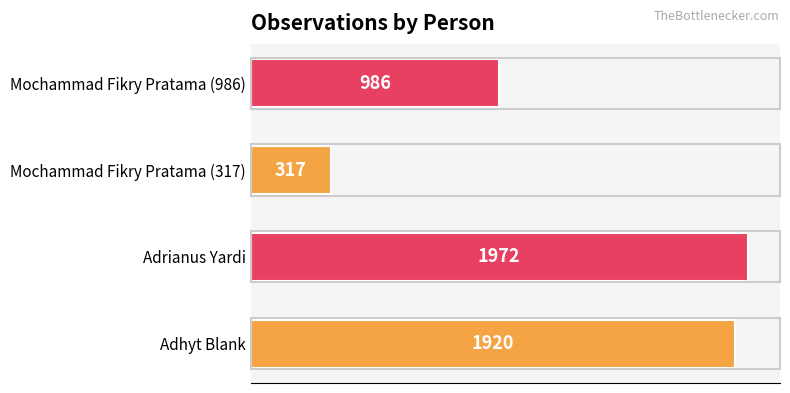

At which category does the chart reach its peak across all series?

Adrianus Yardi